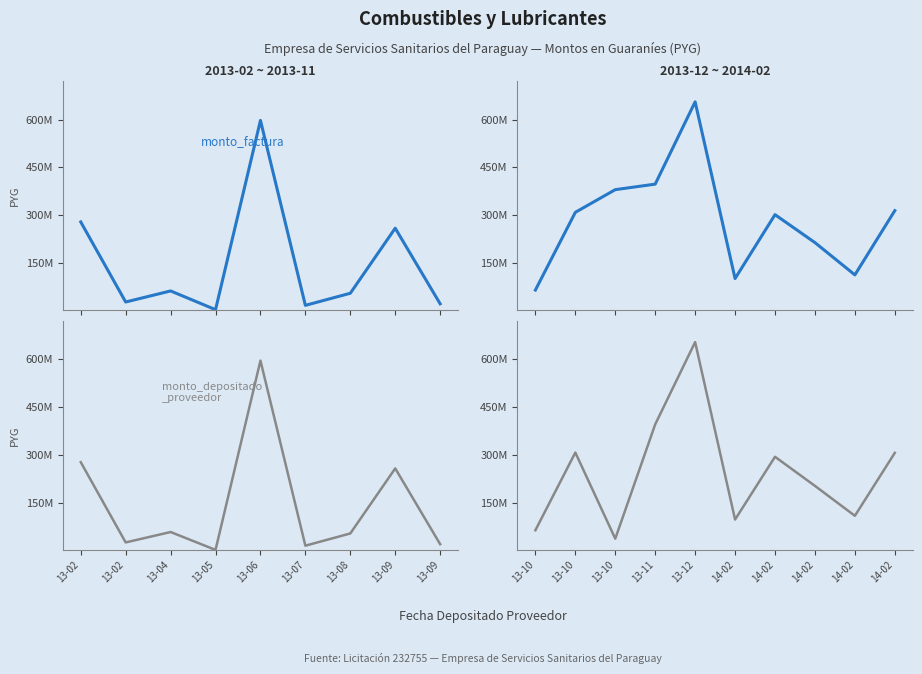

True or false: monto_factura and monto_depositado_proveedor intersect in this chart.

False